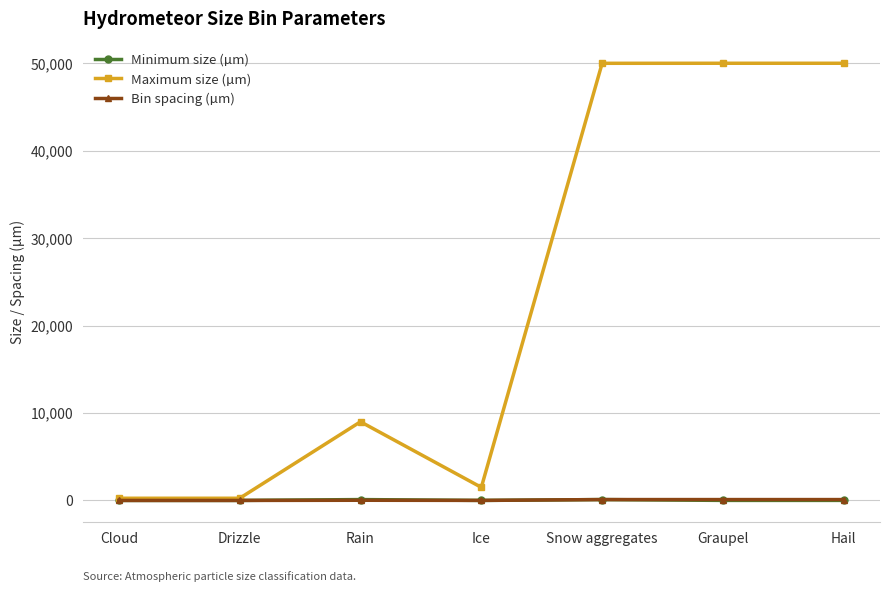

At which category does Maximum size (µm) reach its first local peak?

Rain